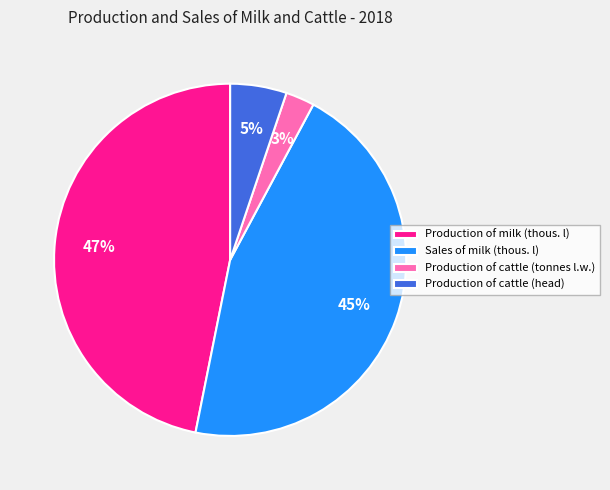

Is there a majority slice in this chart?

No